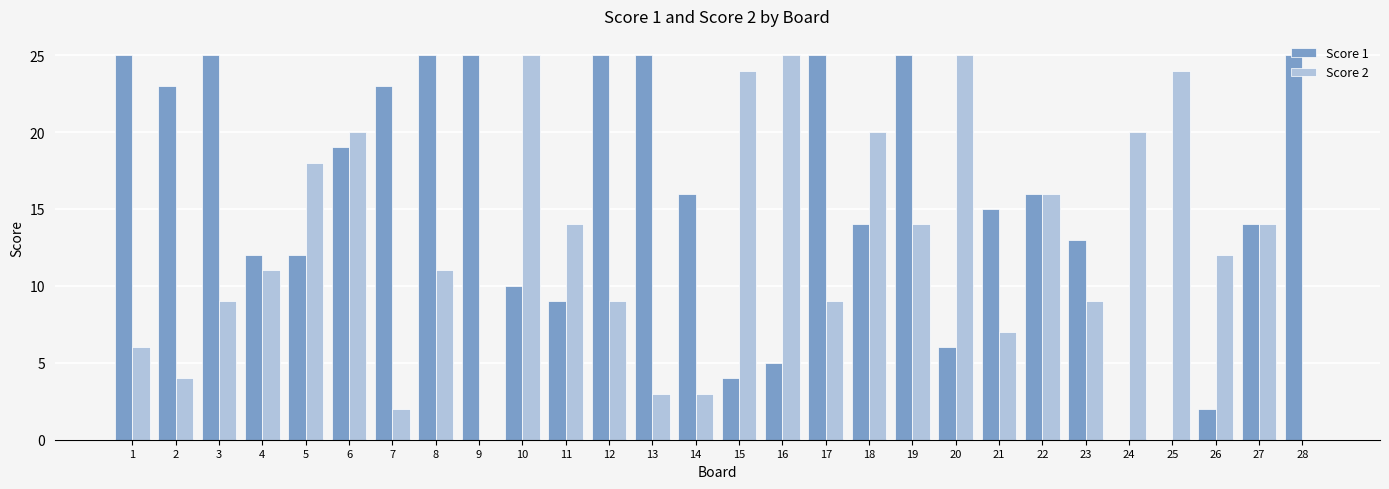

Reading left to right, what are all the values shown in this chart?

Score 1: 1=25	2=23	3=25	4=12	5=12	6=19	7=23	8=25	9=25	10=10	11=9	12=25	13=25	14=16	15=4	16=5	17=25	18=14	19=25	20=6	21=15	22=16	23=13	24=0	25=0	26=2	27=14	28=25
Score 2: 1=6	2=4	3=9	4=11	5=18	6=20	7=2	8=11	9=0	10=25	11=14	12=9	13=3	14=3	15=24	16=25	17=9	18=20	19=14	20=25	21=7	22=16	23=9	24=20	25=24	26=12	27=14	28=0